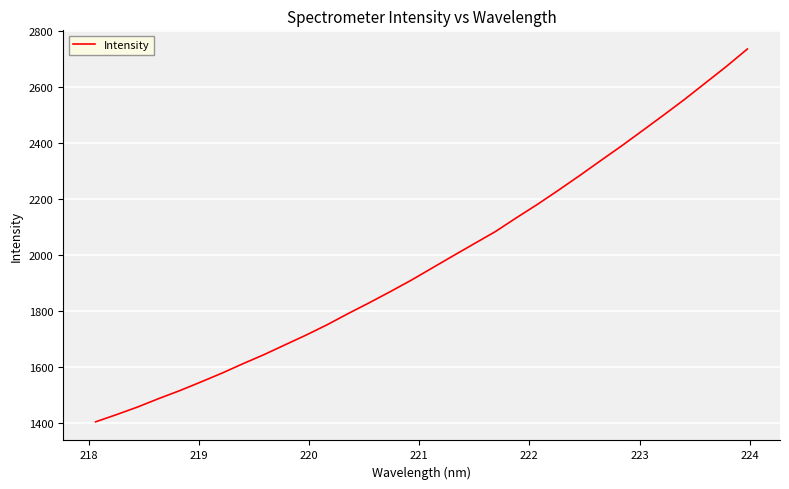

What is the greatest value displayed?

2736.2